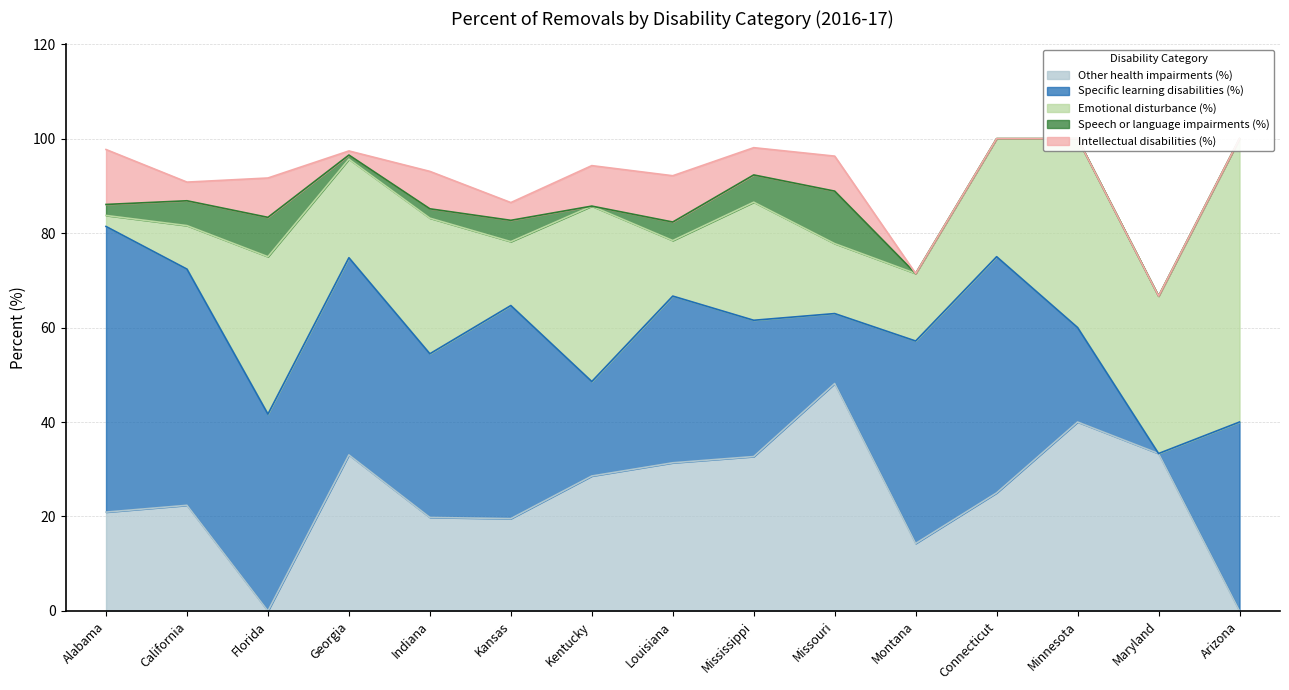

Between Kansas and Montana, which series saw the biggest shift?

Other health impairments (%)